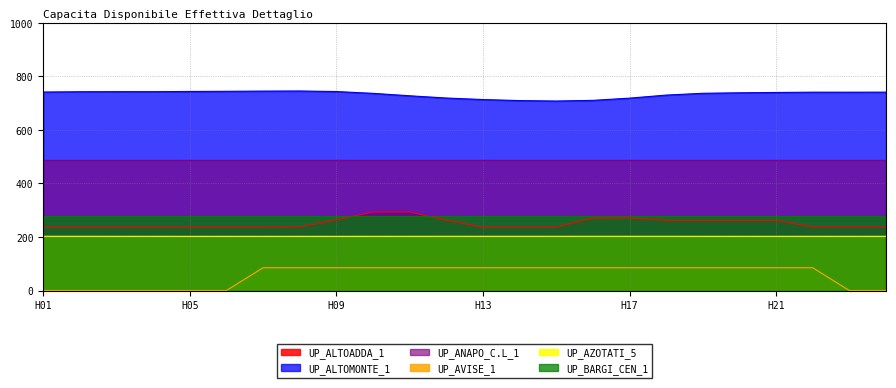

Between H05 and H04, which is larger?

H05